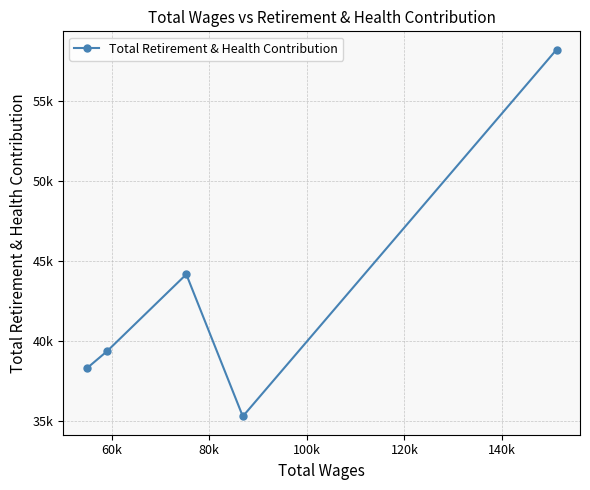

Does the chart have visible grid lines?

Yes